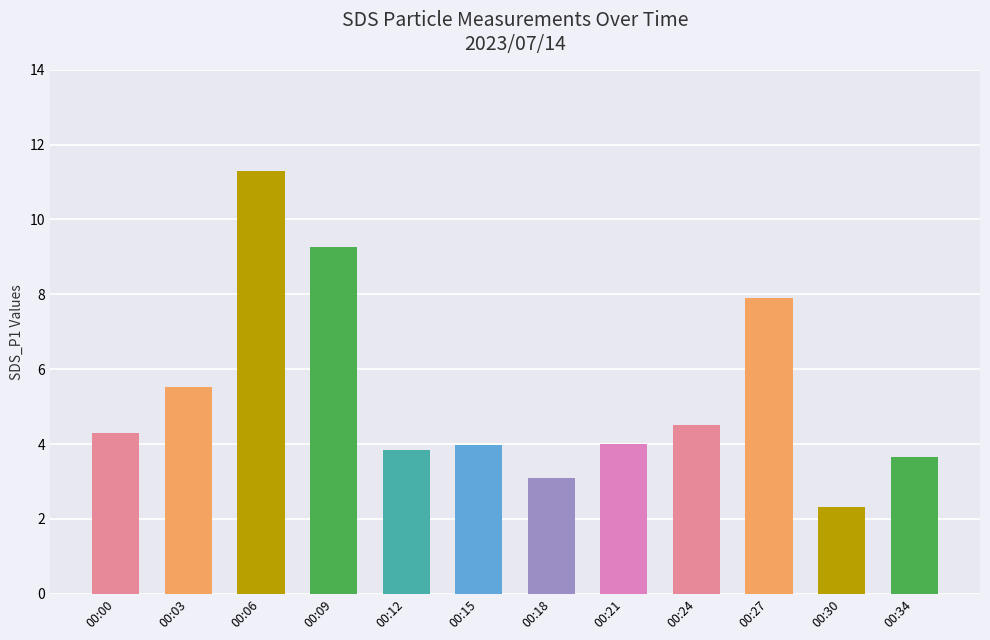

What is the change in value from 00:21 to 00:27?

+3.9